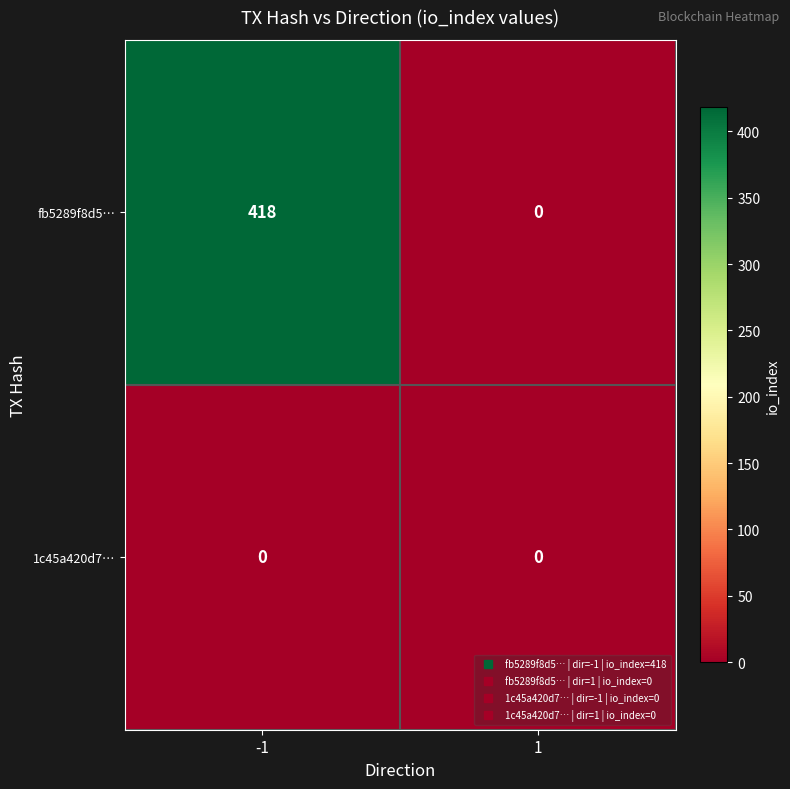

Which series changed the most between -1 and 1?

fb5289f8d5…